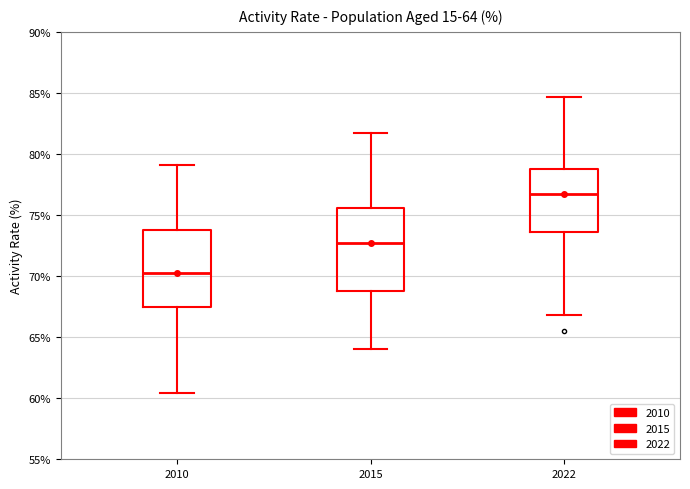

Which box's median line is the lowest?

2010